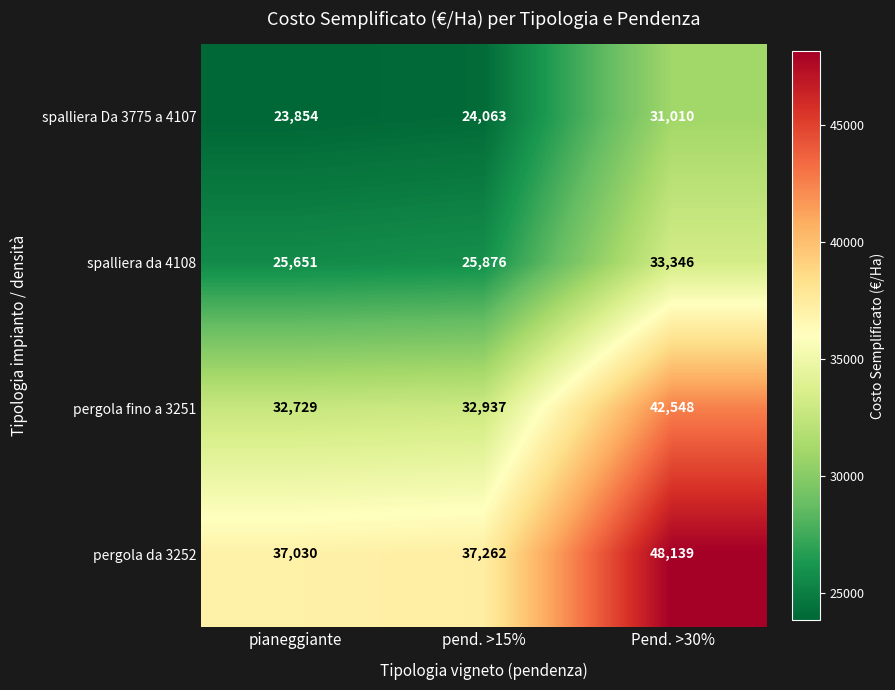

At how many categories does at least one series exceed 46722?

1